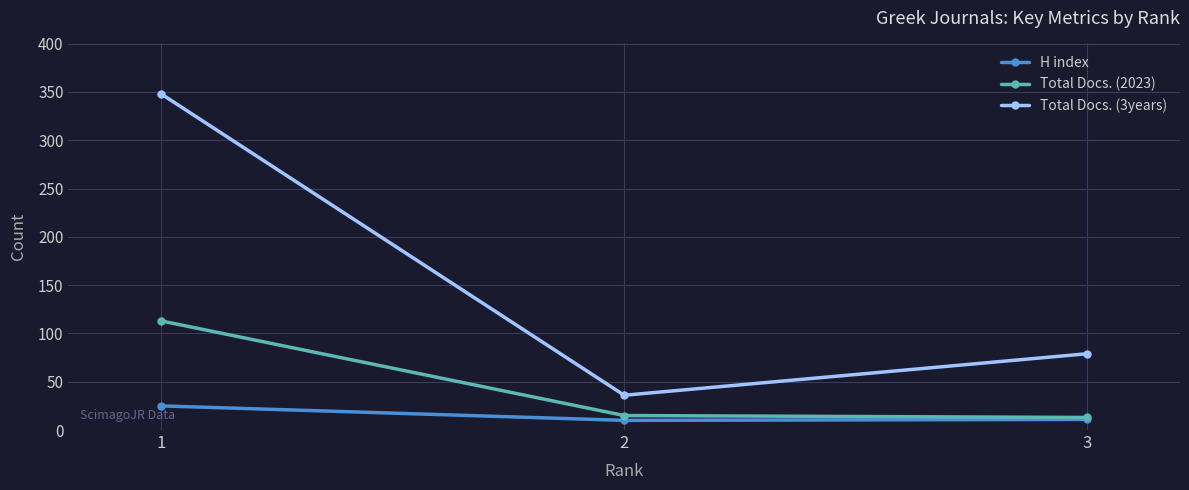

What is the sum of all H index values?

46